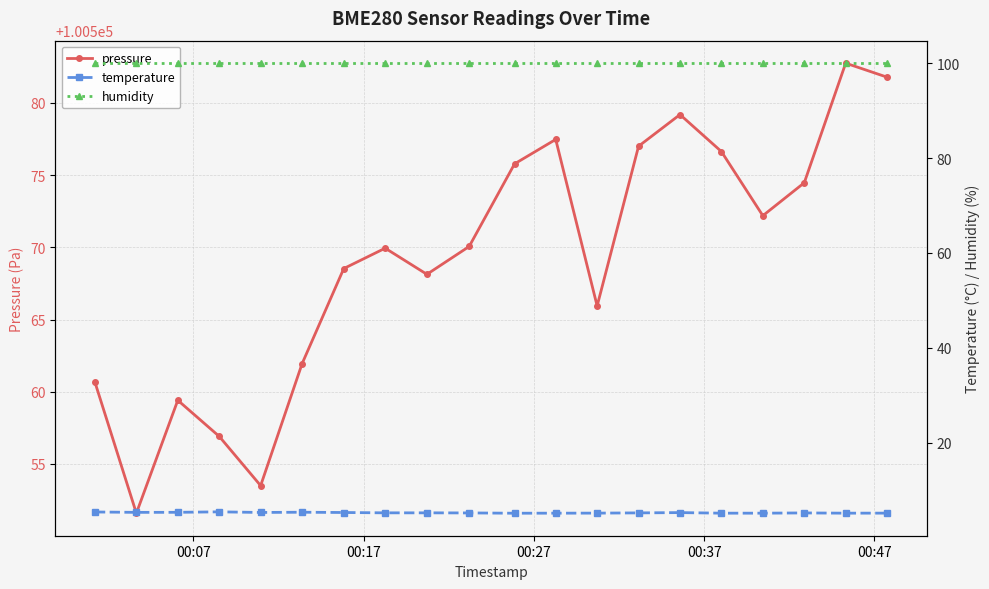

What is the highest value of the pressure series?

100582.8